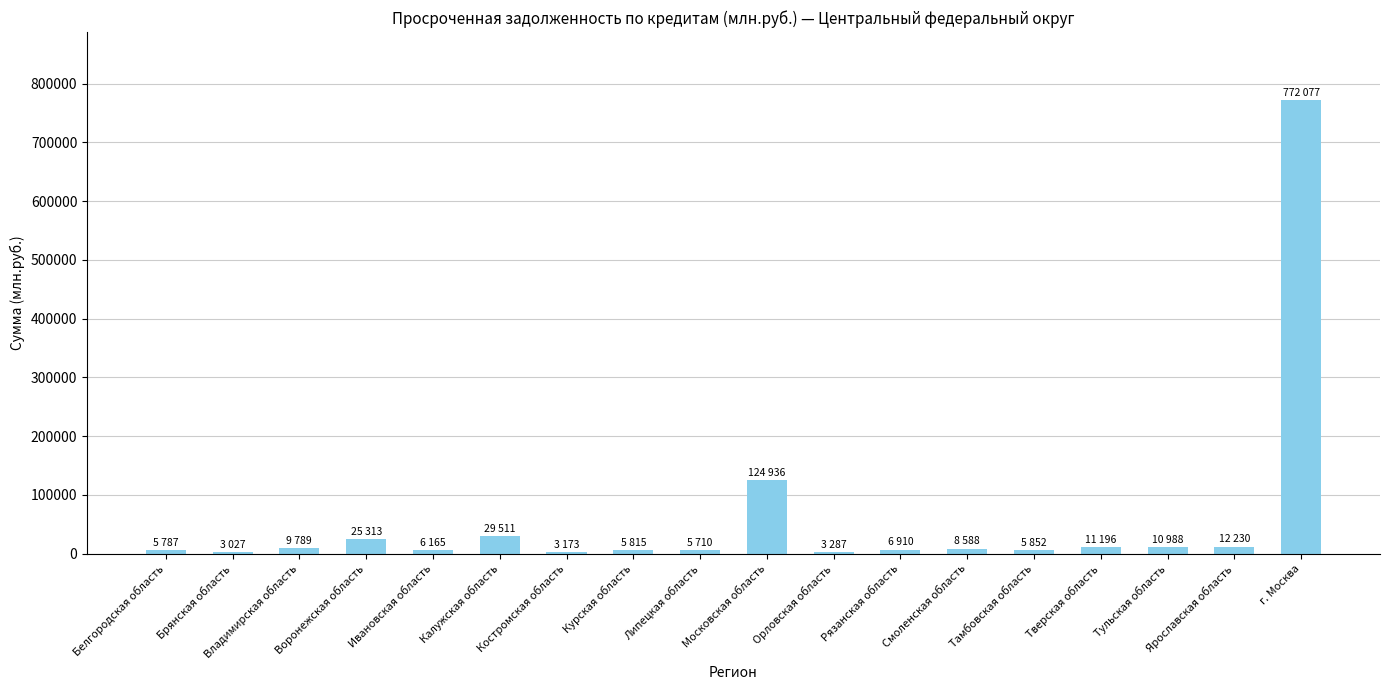

Between Московская область and Тверская область, which is larger?

Московская область